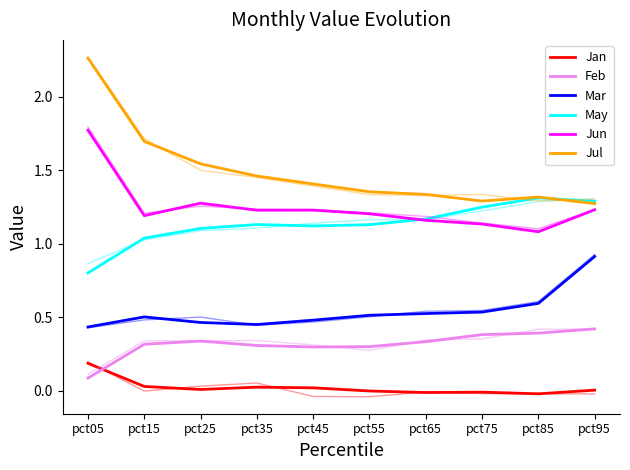

True or false: Feb has more than 2 points higher than both neighbors.

False